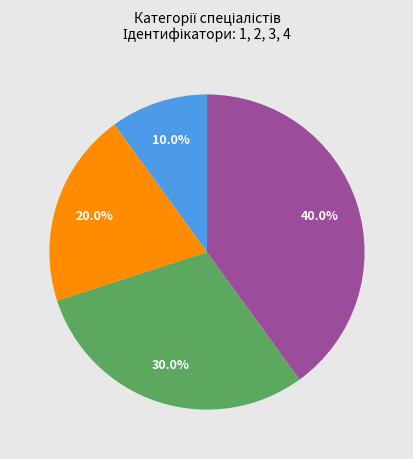

To the nearest percent, what is the average slice percentage?

25%